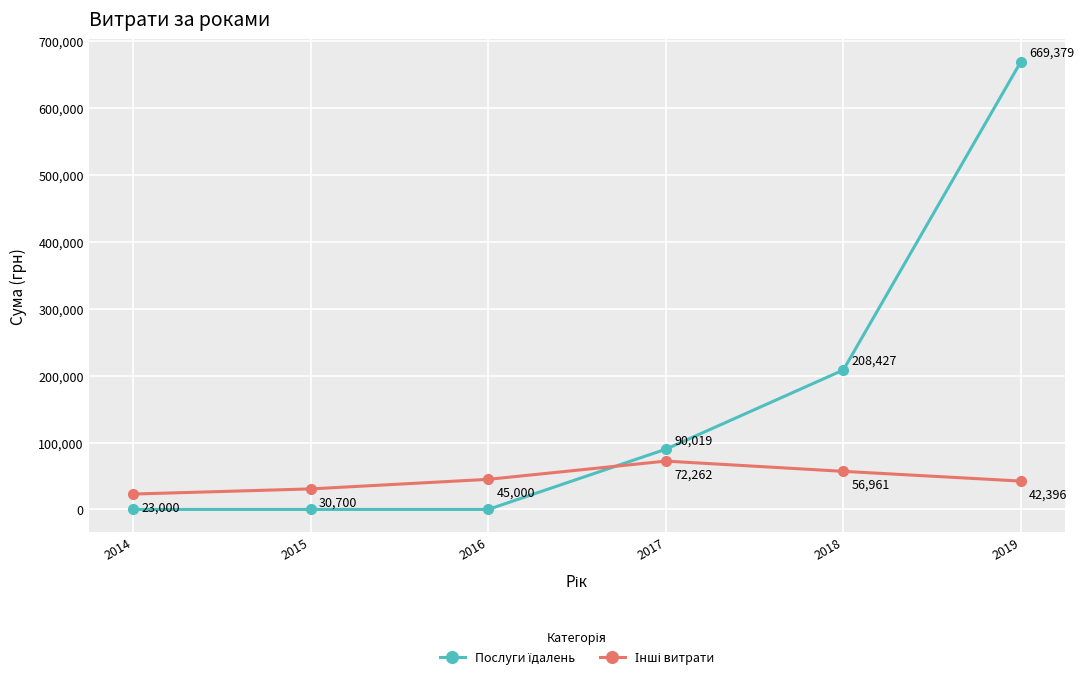

Which category has the highest value across all series?

2019